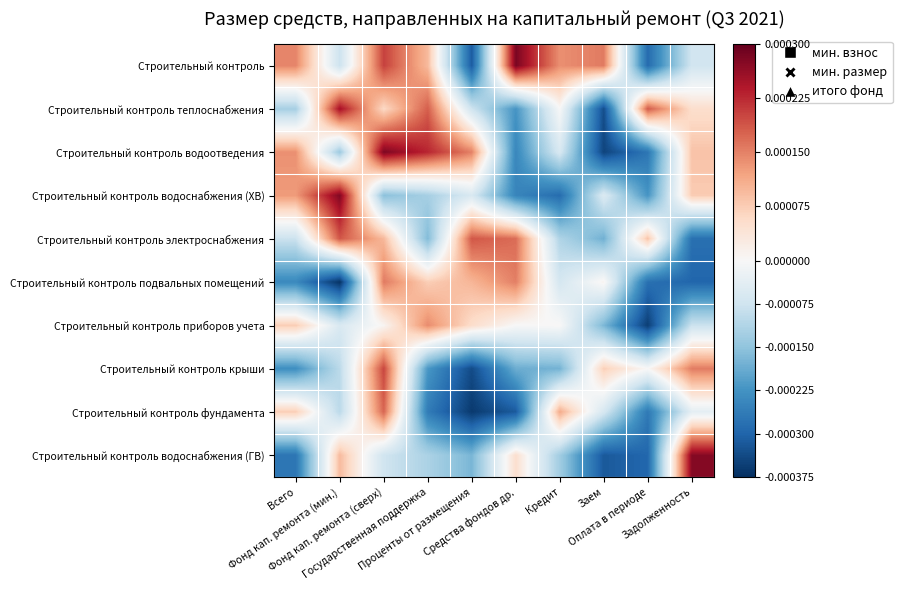

How many data points does each series have?

10